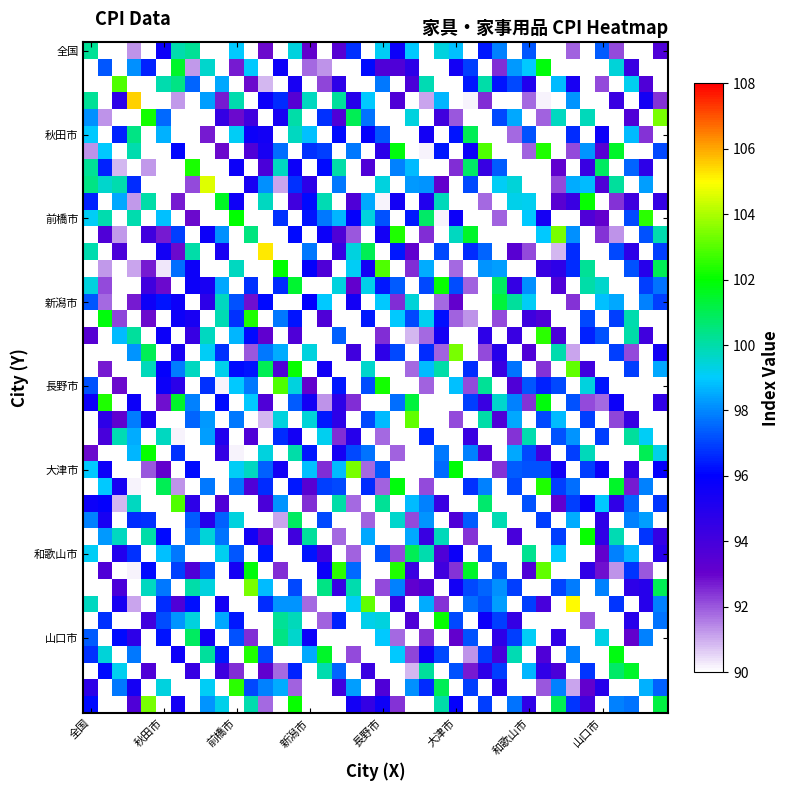

How many data points in 前橋市 are less than 99?

19